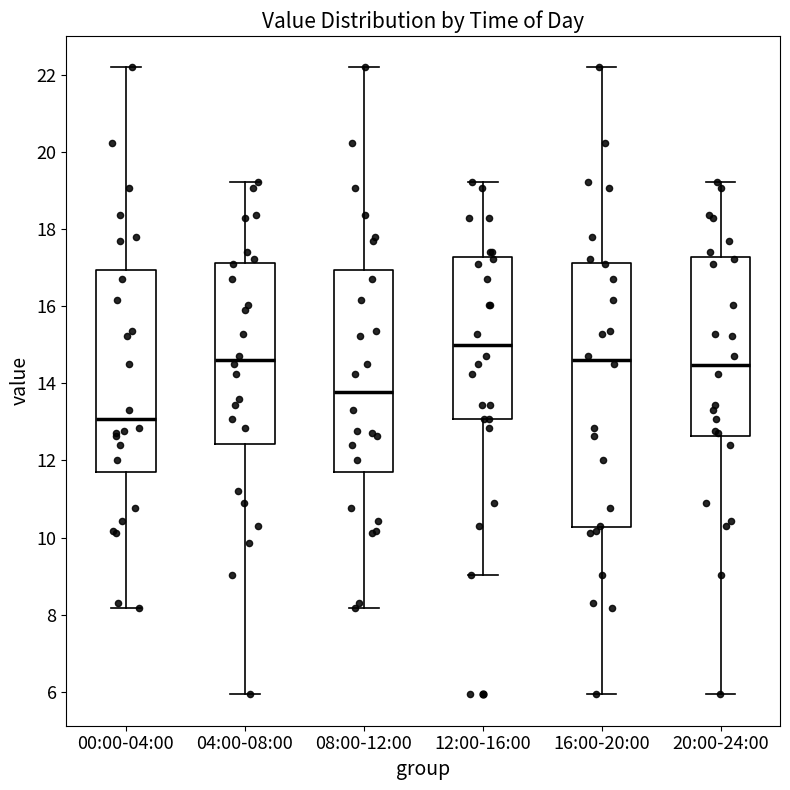

Reading left to right, read every box against the y-axis: the position of its median line, the range the box covers, and the ends of its whiskers. The values are not printed on the chart, so give them approximately, as read against the axis.

00:00-04:00: median 13.0, box 11.6 to 17.0, whiskers 8.2 to 22.2
04:00-08:00: median 14.6, box 12.4 to 17.2, whiskers 6.0 to 19.2
08:00-12:00: median 13.8, box 11.6 to 17.0, whiskers 8.2 to 22.2
12:00-16:00: median 15.0, box 13.0 to 17.2, whiskers 9.0 to 19.2
16:00-20:00: median 14.6, box 10.2 to 17.2, whiskers 6.0 to 22.2
20:00-24:00: median 14.4, box 12.6 to 17.2, whiskers 6.0 to 19.2